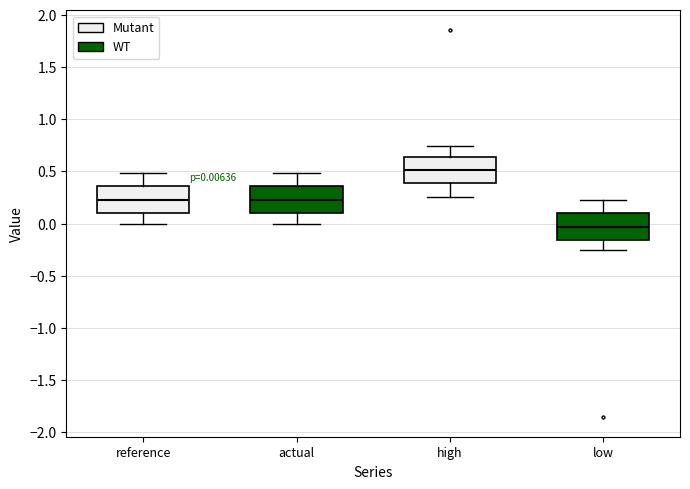

Which box's median line is the lowest?

low